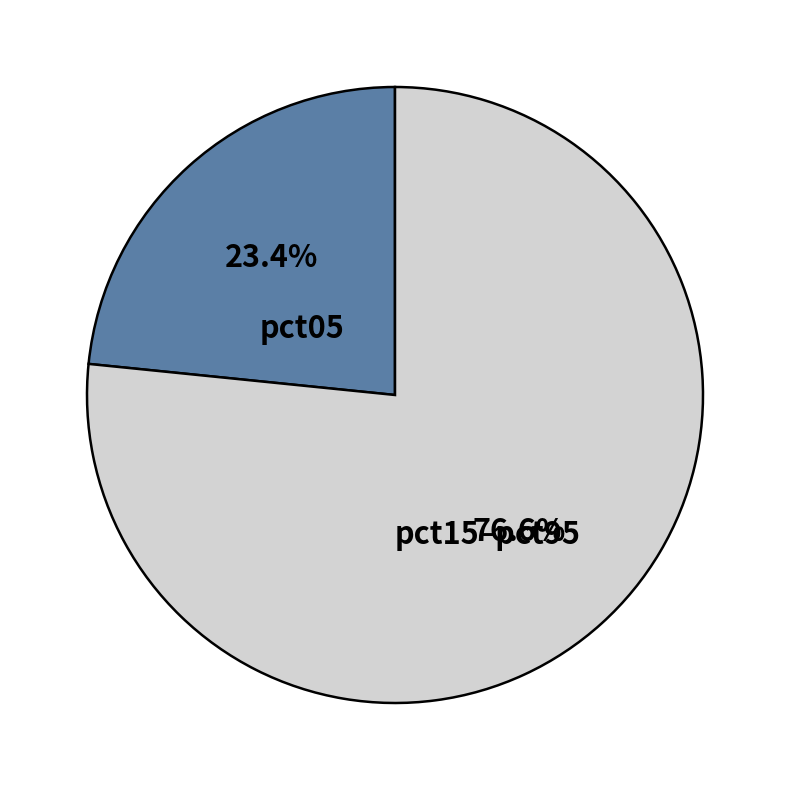

Count the number of slices in the pie.

2